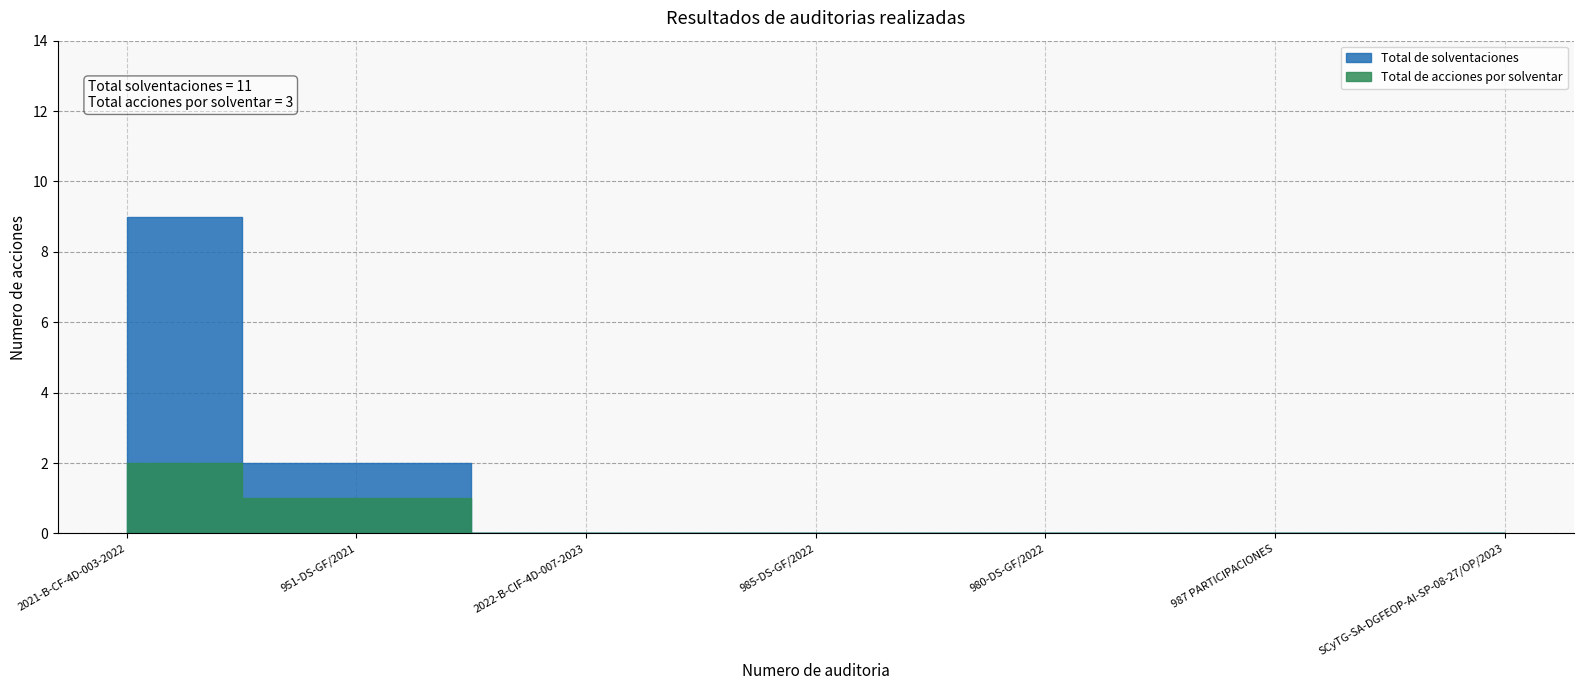

True or false: Total de solventaciones has a value of 0 at 985-DS-GF/2022.

True